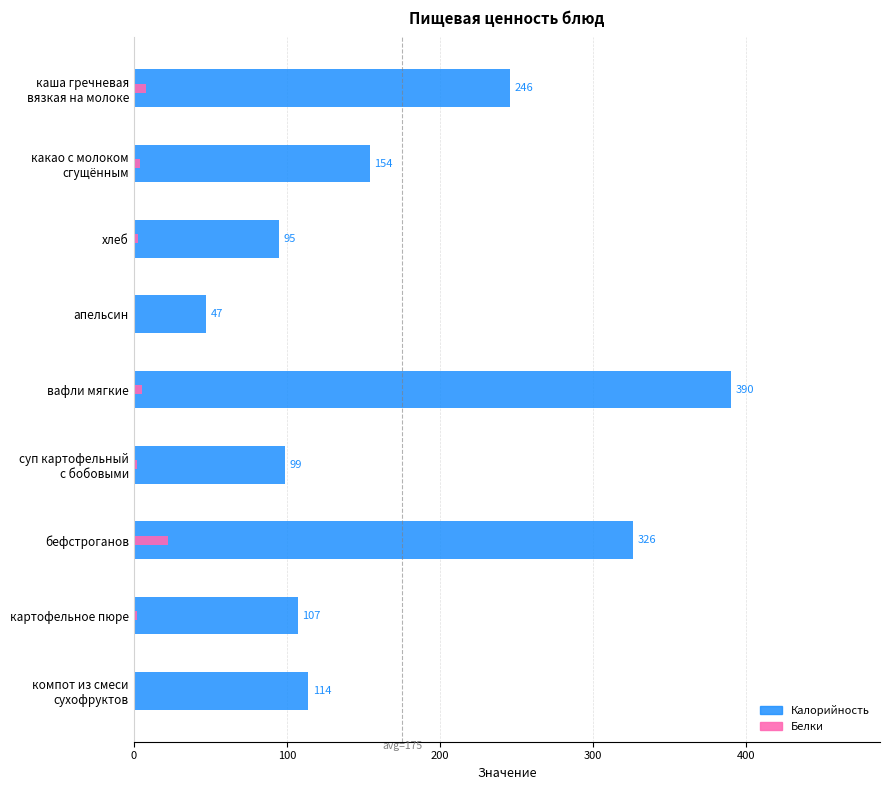

How many data points does each series have?

9